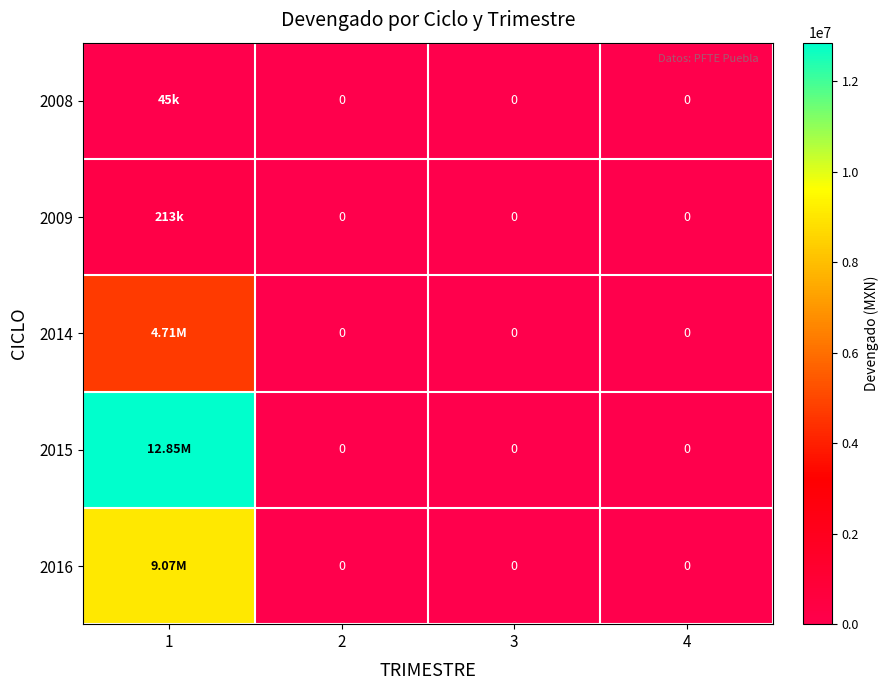

What is the highest value of the 2016 series?

9068826.3